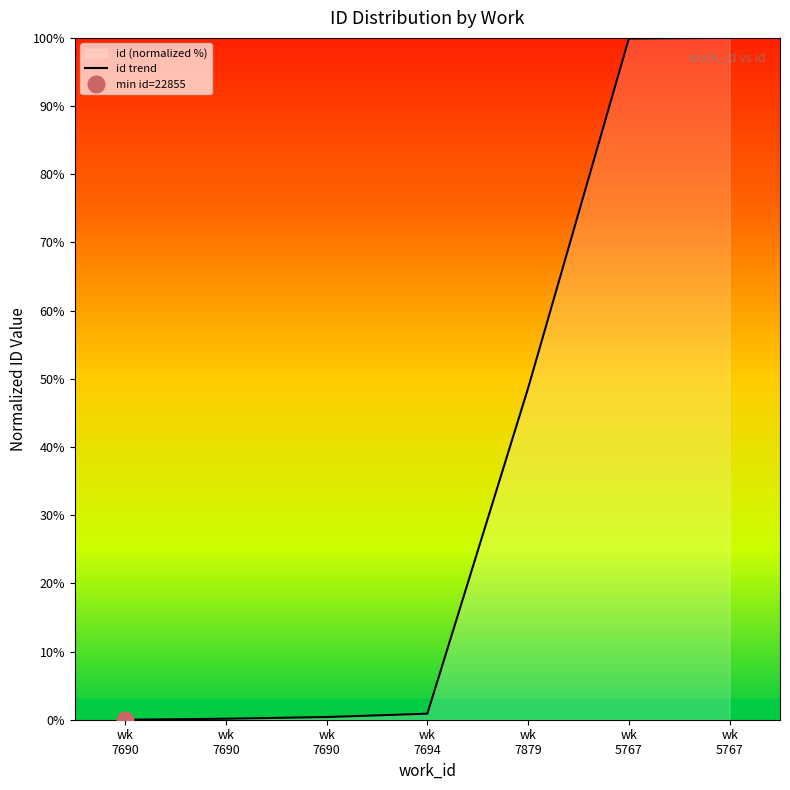

Reading right to left, extract all data points from this chart.

100.0	99.9	48.6	0.9	0.4	0.1	0.0